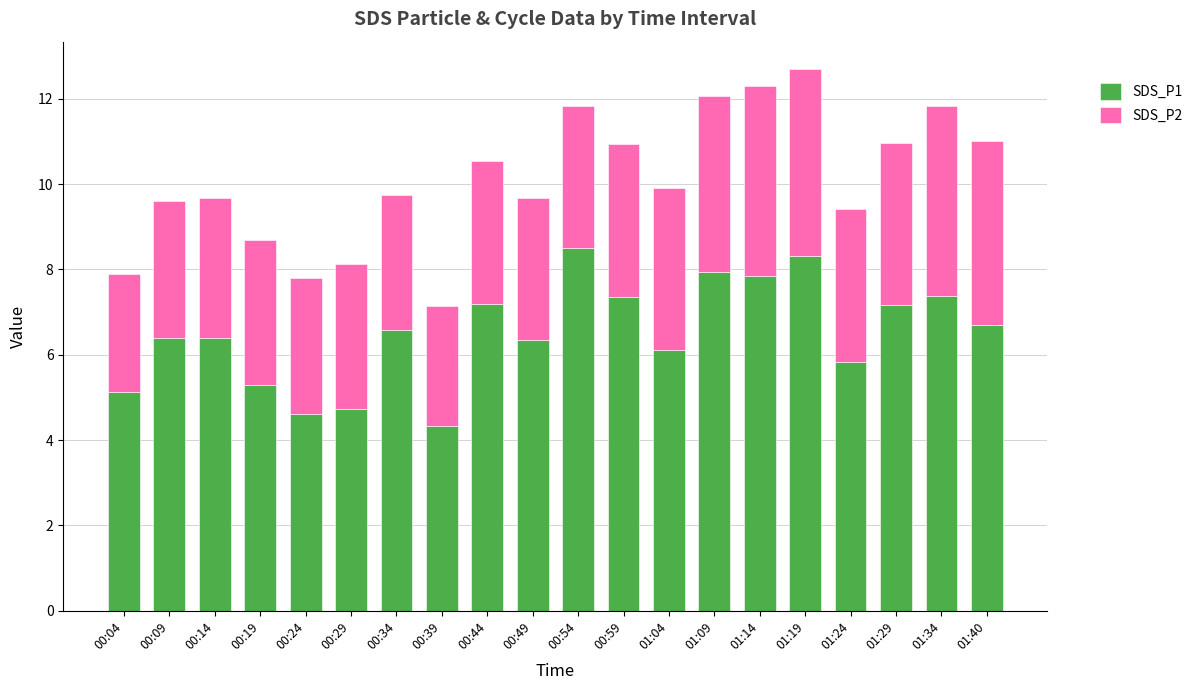

The SDS_P1 series shows 3.2 at 01:40. True or false?

False